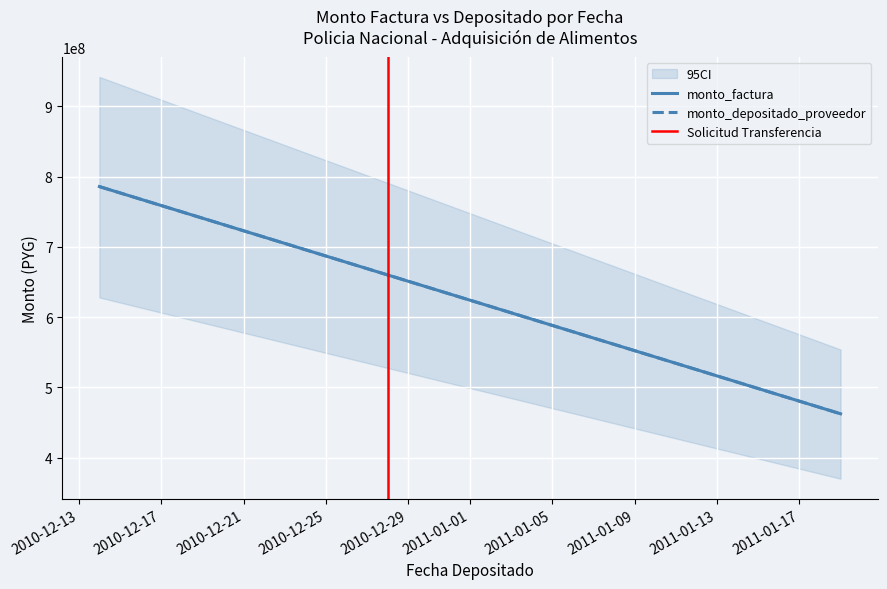

How many lines are shown in the chart?

3